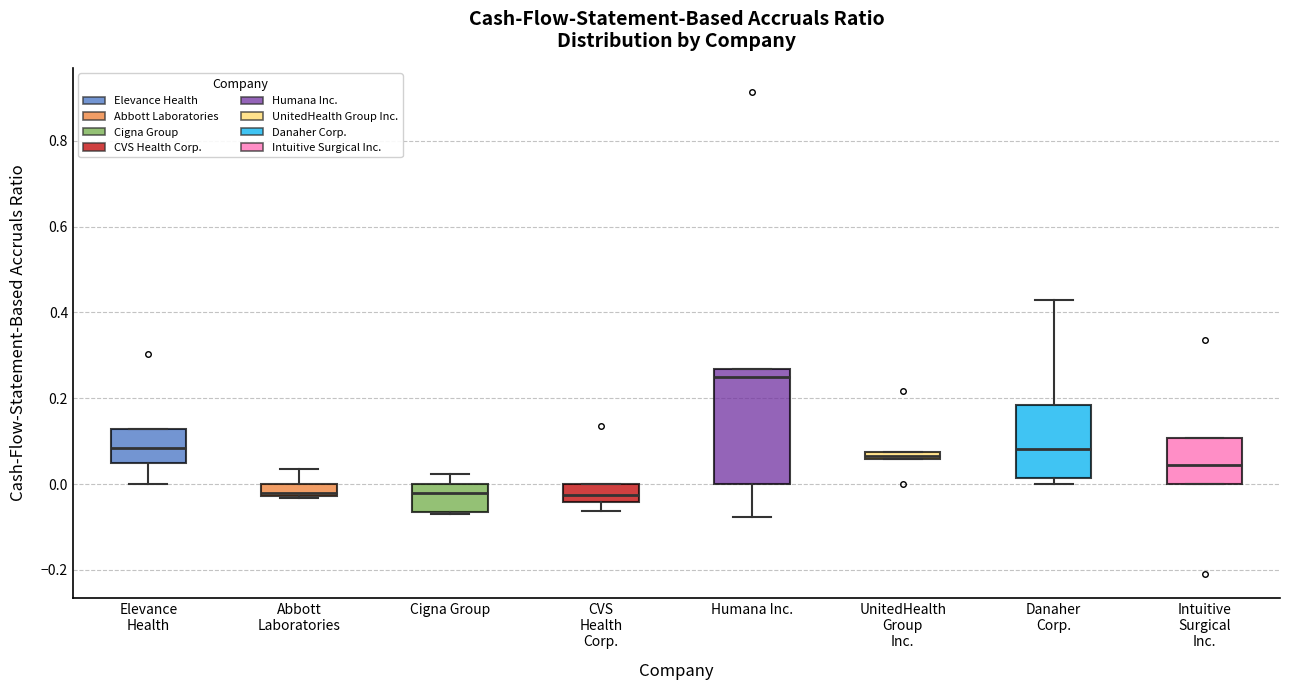

Which box has the highest median line?

Humana Inc.